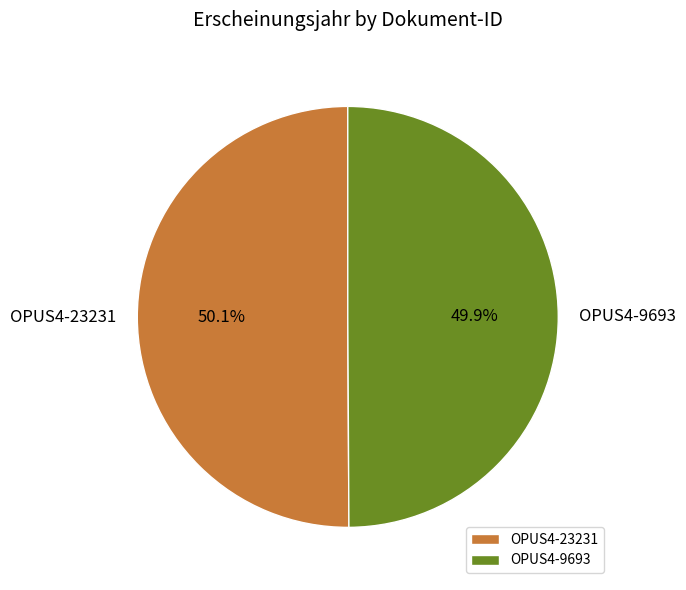

To the nearest percent, what portion does OPUS4-23231 represent?

50%